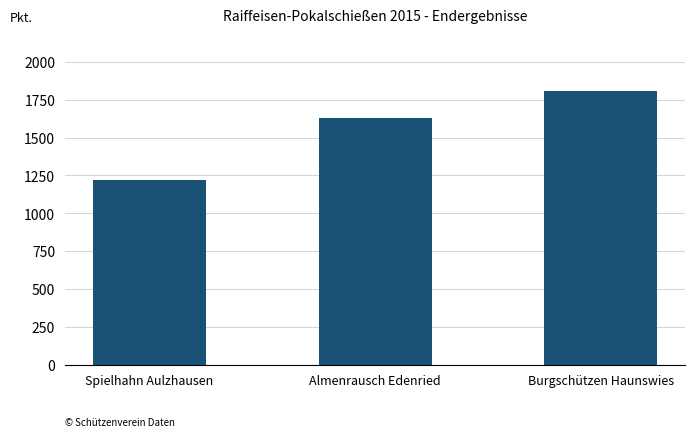

What is the greatest value displayed?

1804.6